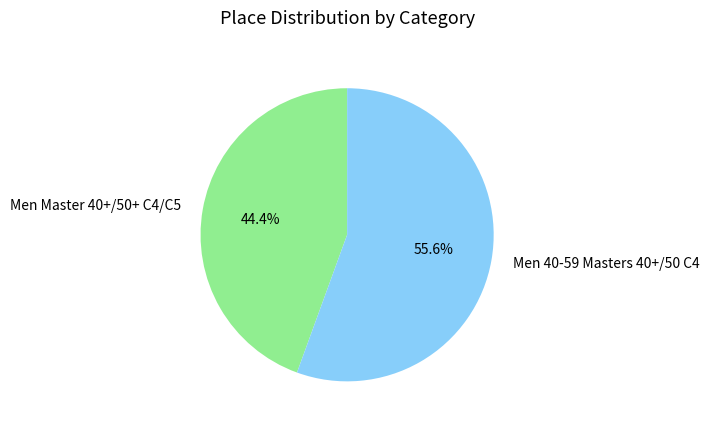

Which slice is the smallest?

Men Master 40+/50+ C4/C5